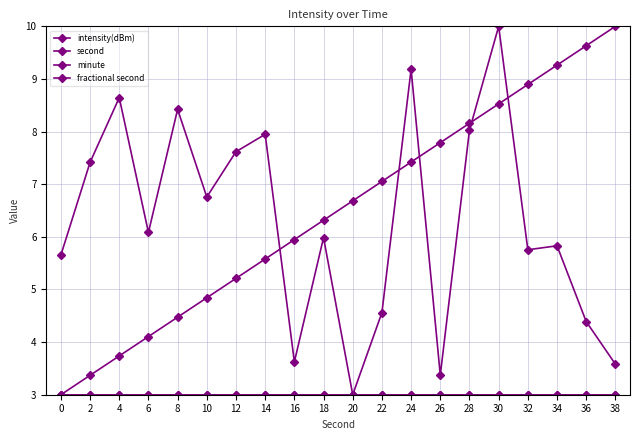

What is the value of the intensity(dBm) point at the 9th from the left?

3.6